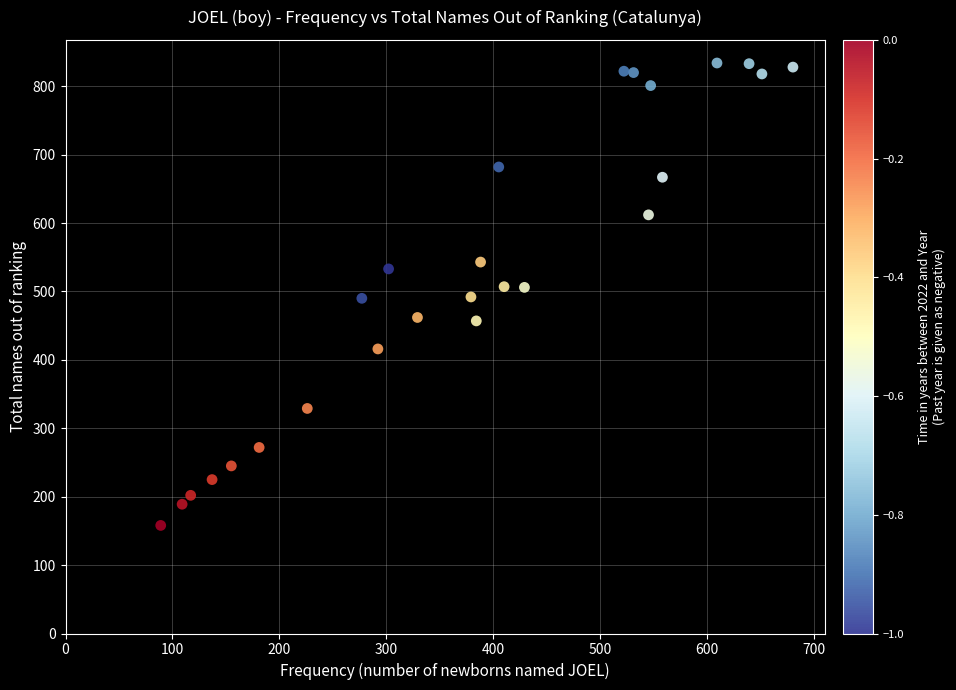

What is the range of X values (max minus min)?

591